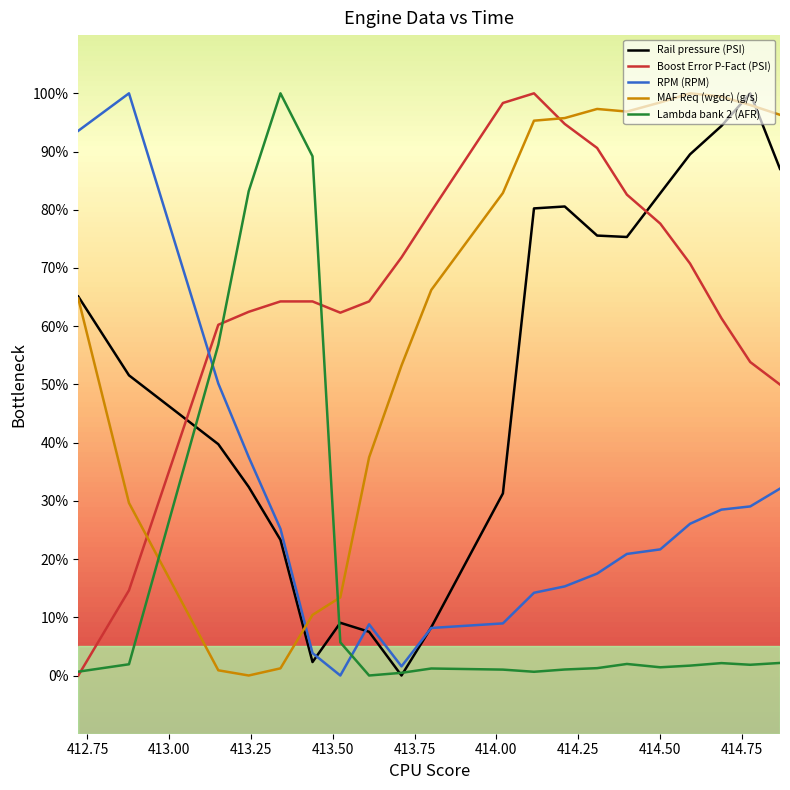

What is the maximum value shown in the chart?

100.0